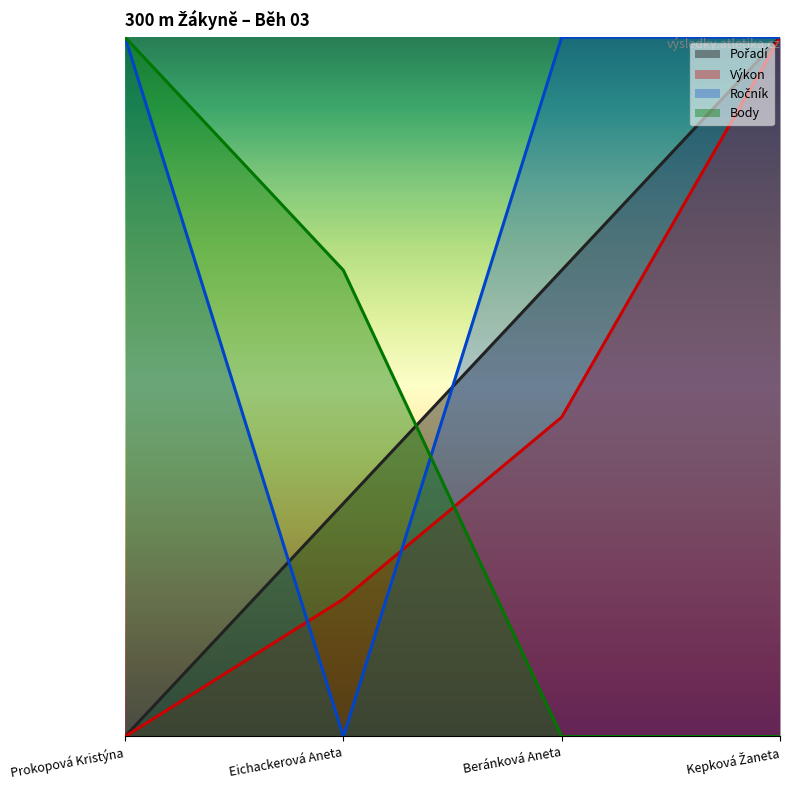

What are all the series names shown in the legend?

Pořadí, Výkon, Ročník, Body